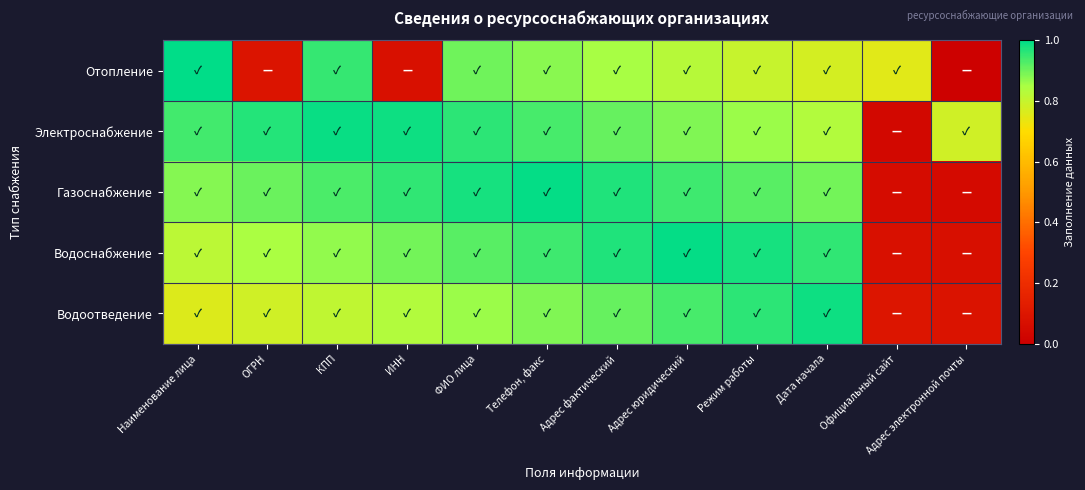

Reading left to right, extract all data points from this chart.

Отопление: Наименование лица=1.0	ОГРН=0.1	КПП=0.9	ИНН=0.1	ФИО лица=0.9	Телефон, факс=0.9	Адрес фактический=0.8	Адрес юридический=0.8	Режим работы=0.8	Дата начала=0.8	Официальный сайт=0.8	Адрес электронной почты=0.0
Электроснабжение: Наименование лица=0.9	ОГРН=1.0	КПП=1.0	ИНН=1.0	ФИО лица=1.0	Телефон, факс=0.9	Адрес фактический=0.9	Адрес юридический=0.9	Режим работы=0.9	Дата начала=0.8	Официальный сайт=0.0	Адрес электронной почты=0.8
Газоснабжение: Наименование лица=0.9	ОГРН=0.9	КПП=0.9	ИНН=1.0	ФИО лица=1.0	Телефон, факс=1.0	Адрес фактический=1.0	Адрес юридический=0.9	Режим работы=0.9	Дата начала=0.9	Официальный сайт=0.1	Адрес электронной почты=0.0
Водоснабжение: Наименование лица=0.8	ОГРН=0.8	КПП=0.9	ИНН=0.9	ФИО лица=0.9	Телефон, факс=0.9	Адрес фактический=1.0	Адрес юридический=1.0	Режим работы=1.0	Дата начала=1.0	Официальный сайт=0.1	Адрес электронной почты=0.1
Водоотведение: Наименование лица=0.8	ОГРН=0.8	КПП=0.8	ИНН=0.8	ФИО лица=0.9	Телефон, факс=0.9	Адрес фактический=0.9	Адрес юридический=0.9	Режим работы=1.0	Дата начала=1.0	Официальный сайт=0.1	Адрес электронной почты=0.1